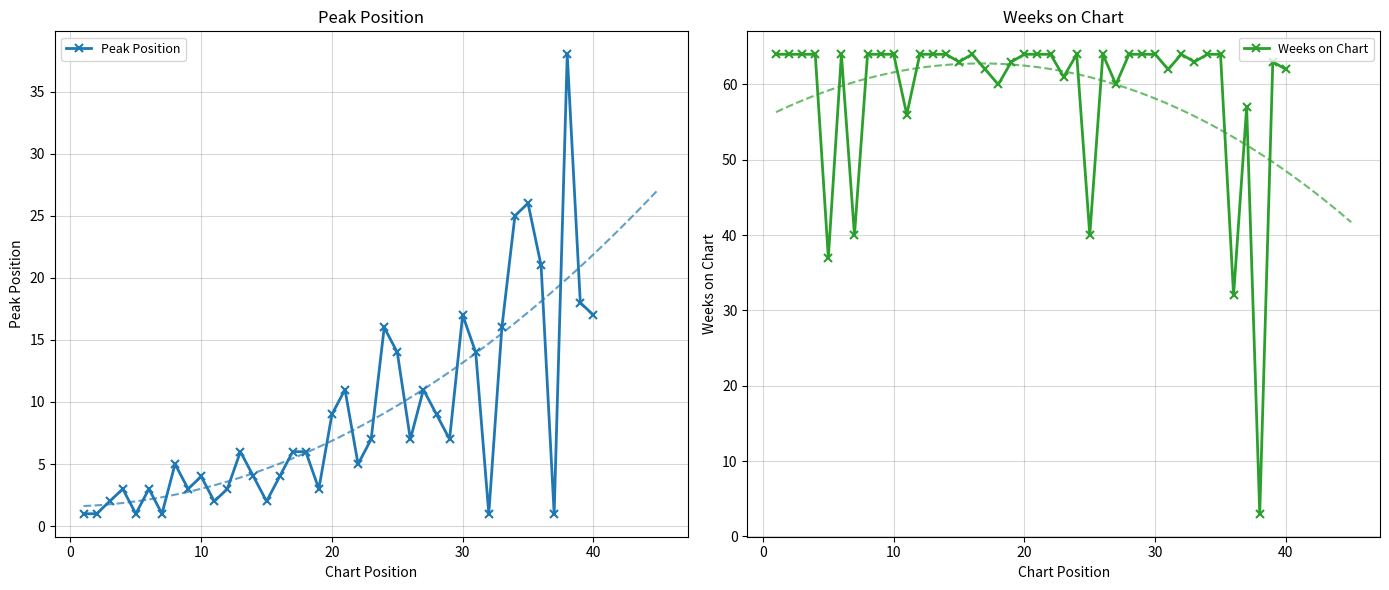

How many intersections are there between Peak Position and Weeks on Chart?

2